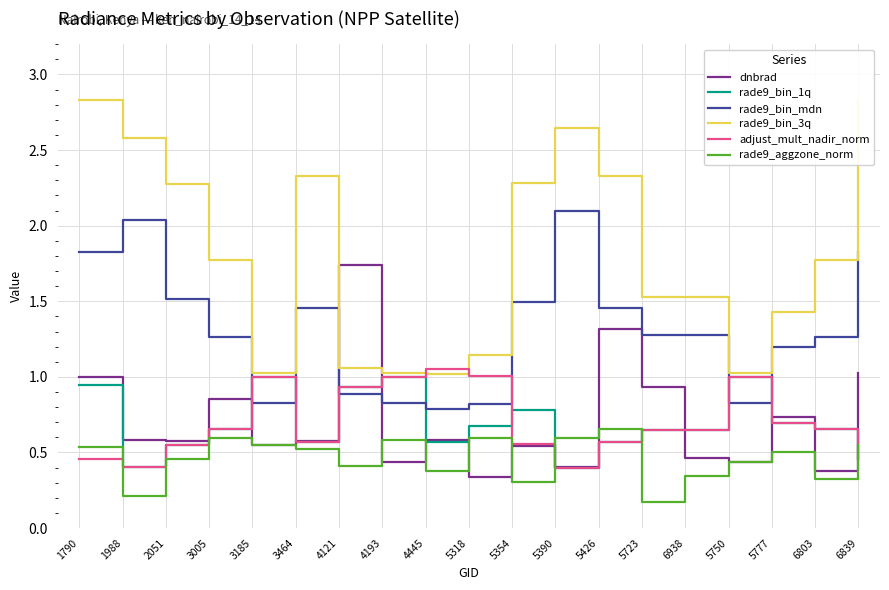

At which label is rade9_bin_1q closest to 0?

5390